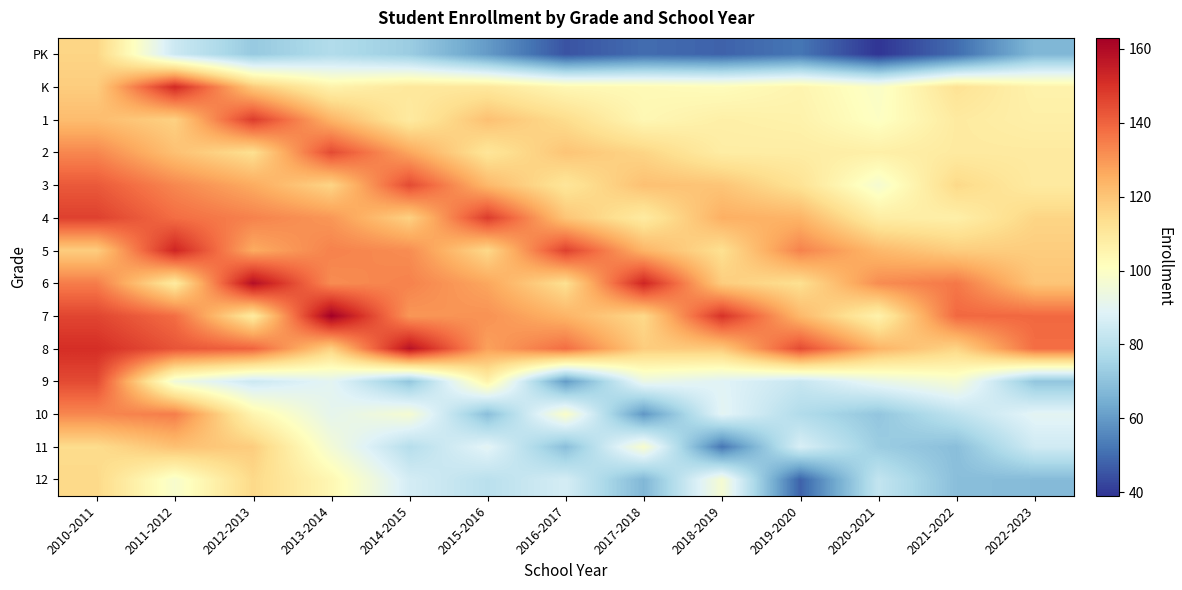

At 2019-2020, list the series in order from smallest to largest.

12, PK, 10, 9, 11, K, 1, 2, 3, 6, 7, 4, 5, 8